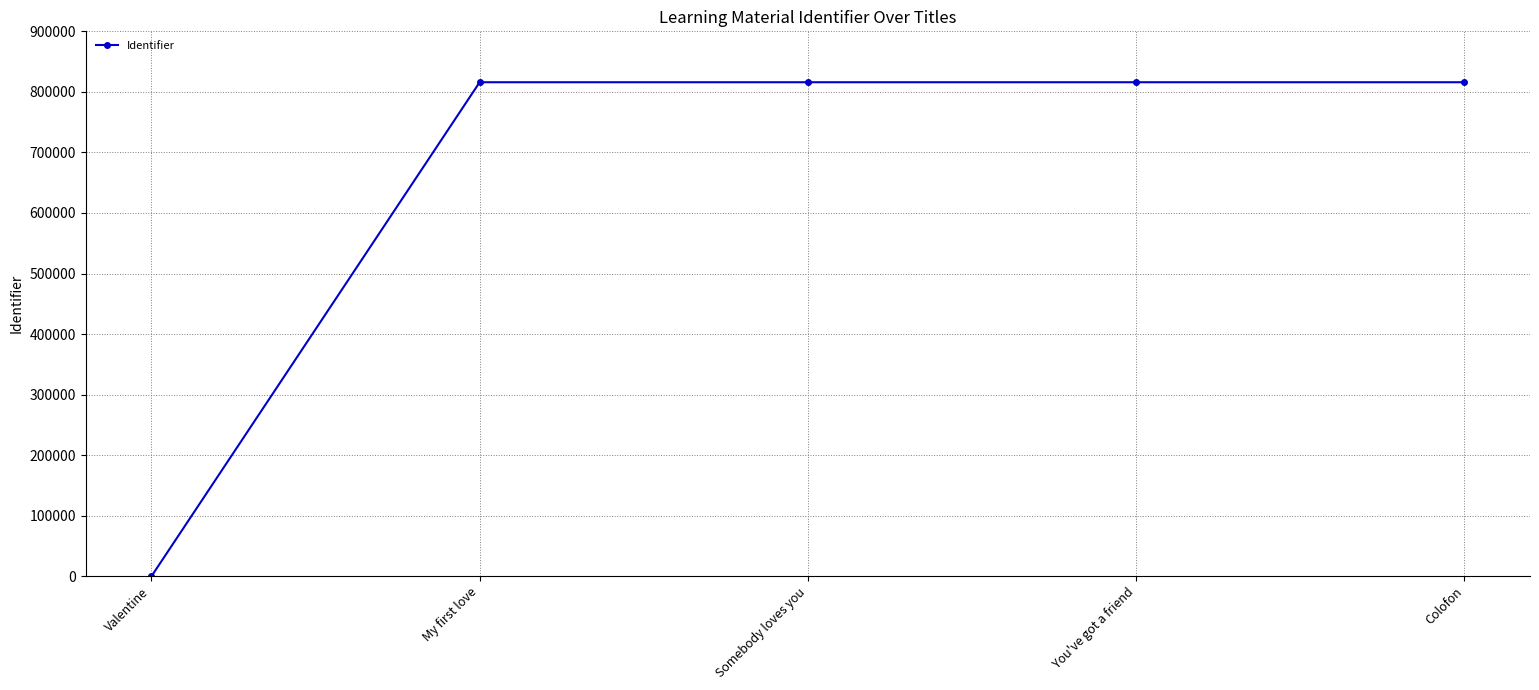

How many lines are shown in the chart?

1